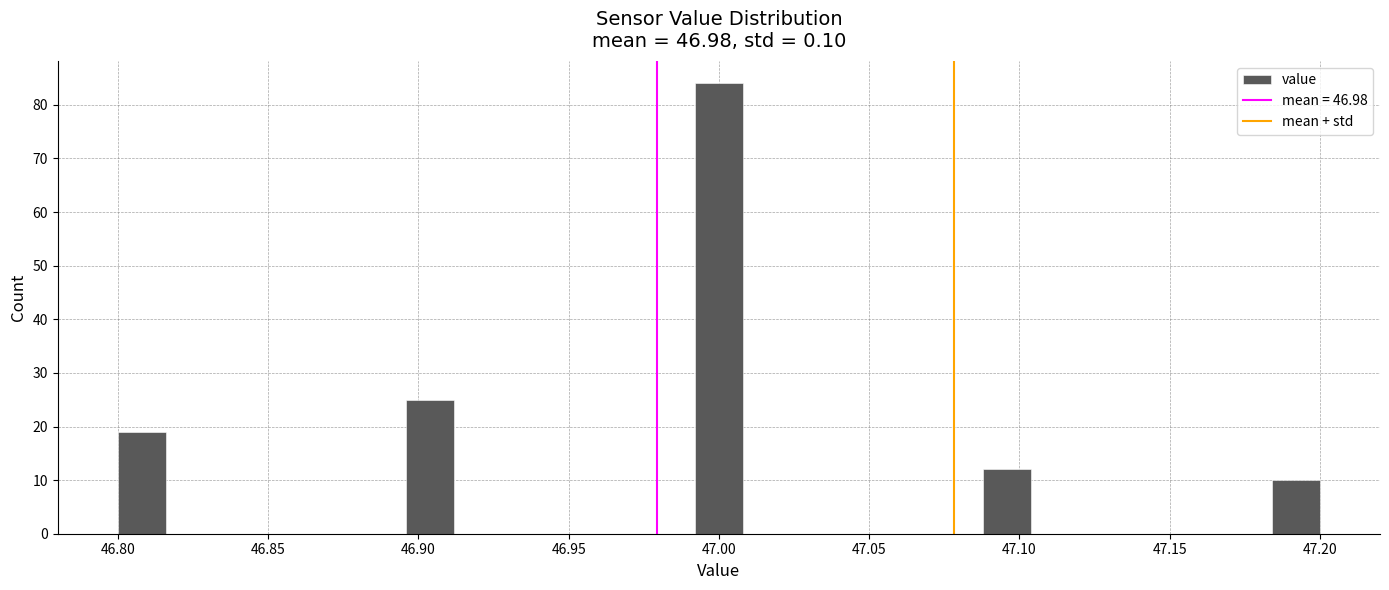

Around what value on the x-axis is the tallest bar? Give the approximate position of its centre, as read against the axis.

47.000